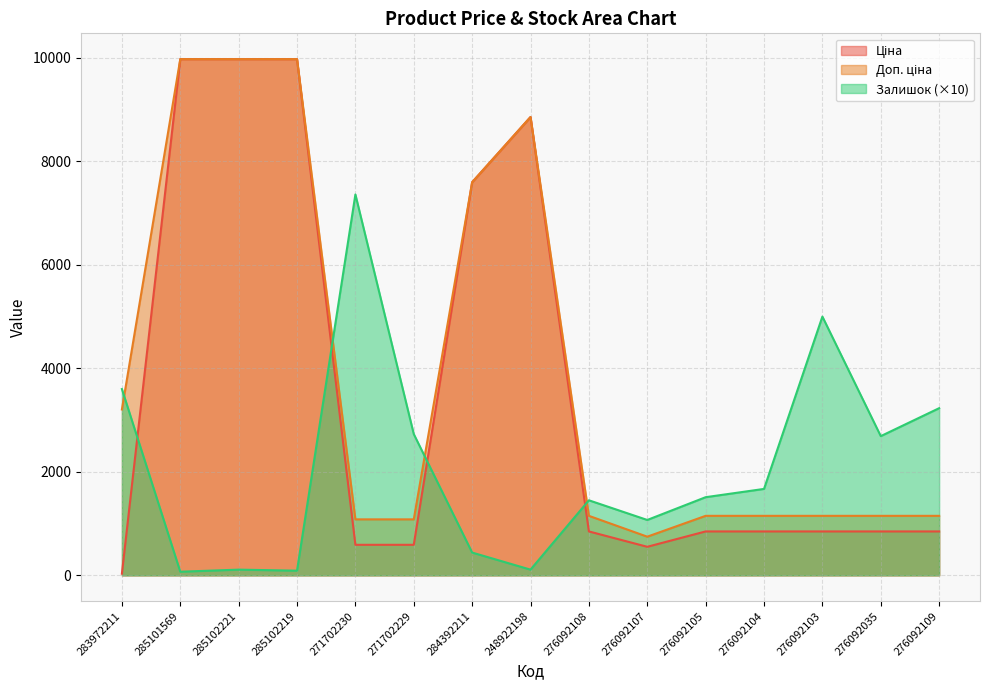

Where is the first local minimum for Ціна?

276092107